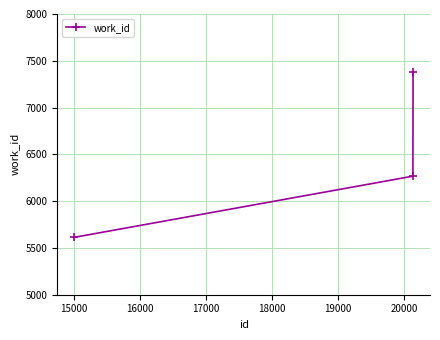

What is the difference between the second highest and minimum values?

654